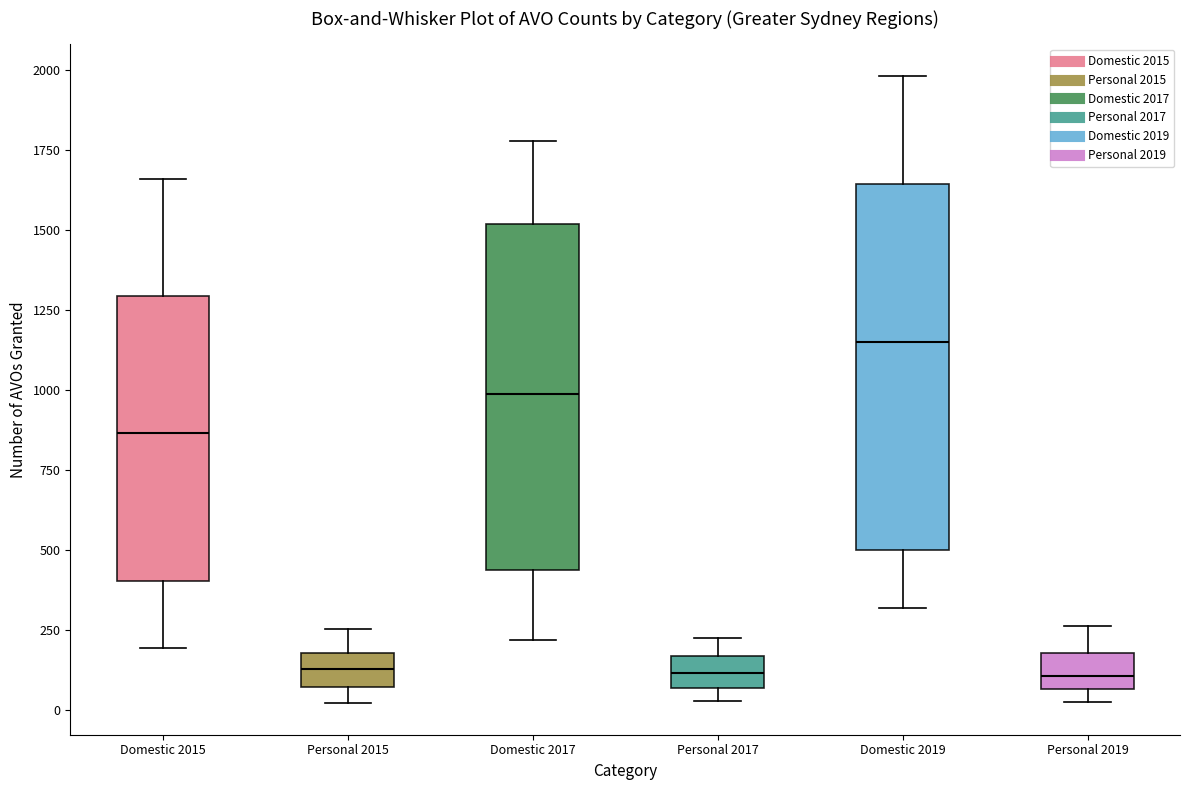

Comparing the boxes themselves (not the whiskers), which one is the tallest?

Domestic 2019